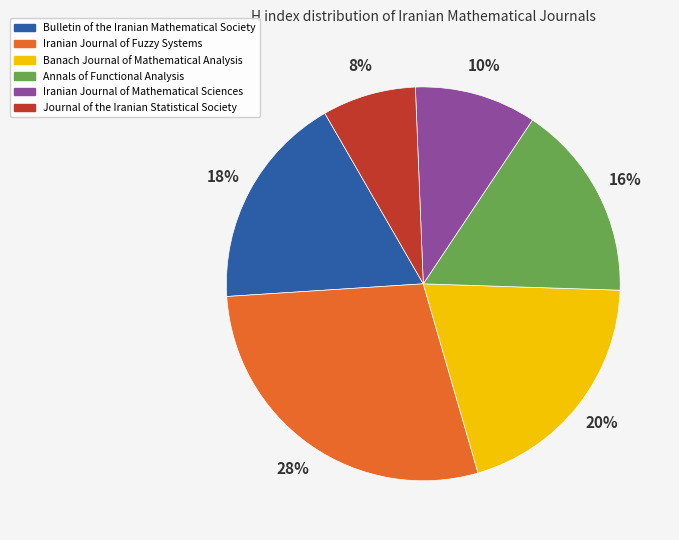

To the nearest percent, what portion does Iranian Journal of Fuzzy Systems represent?

28%